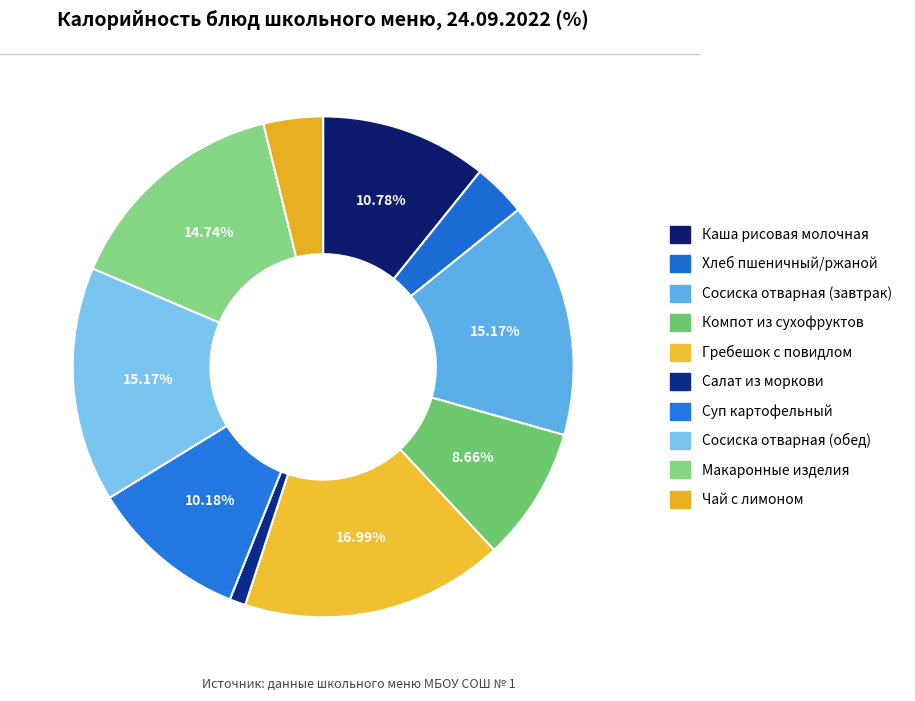

Approximately how many times larger is the value at Чай с лимоном compared to Сосиска отварная (завтрак)?

0.3